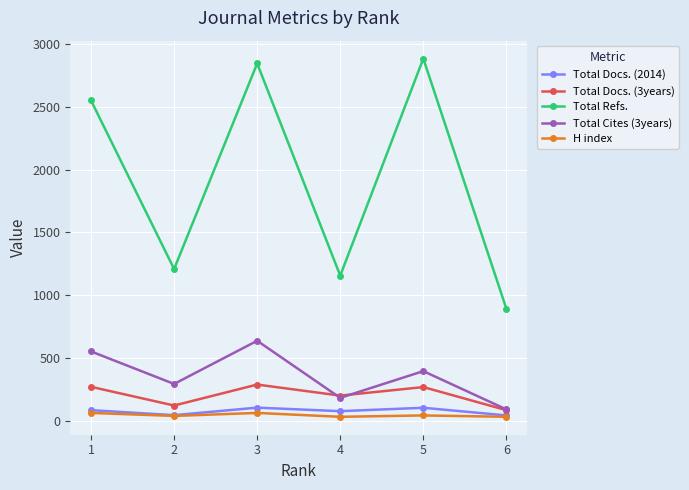

How many lines are shown in the chart?

5